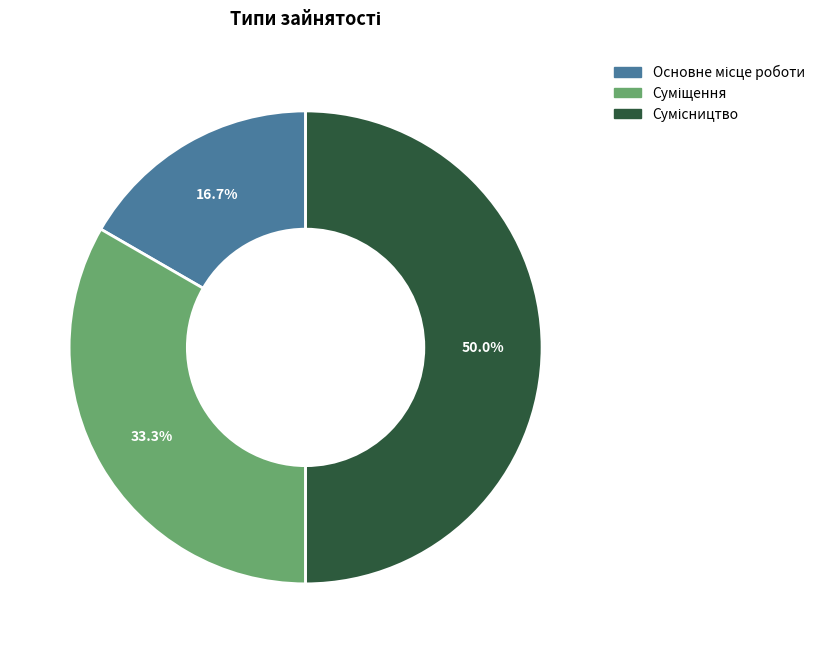

Rank the categories by value from highest to lowest.

Сумісництво, Суміщення, Основне місце роботи